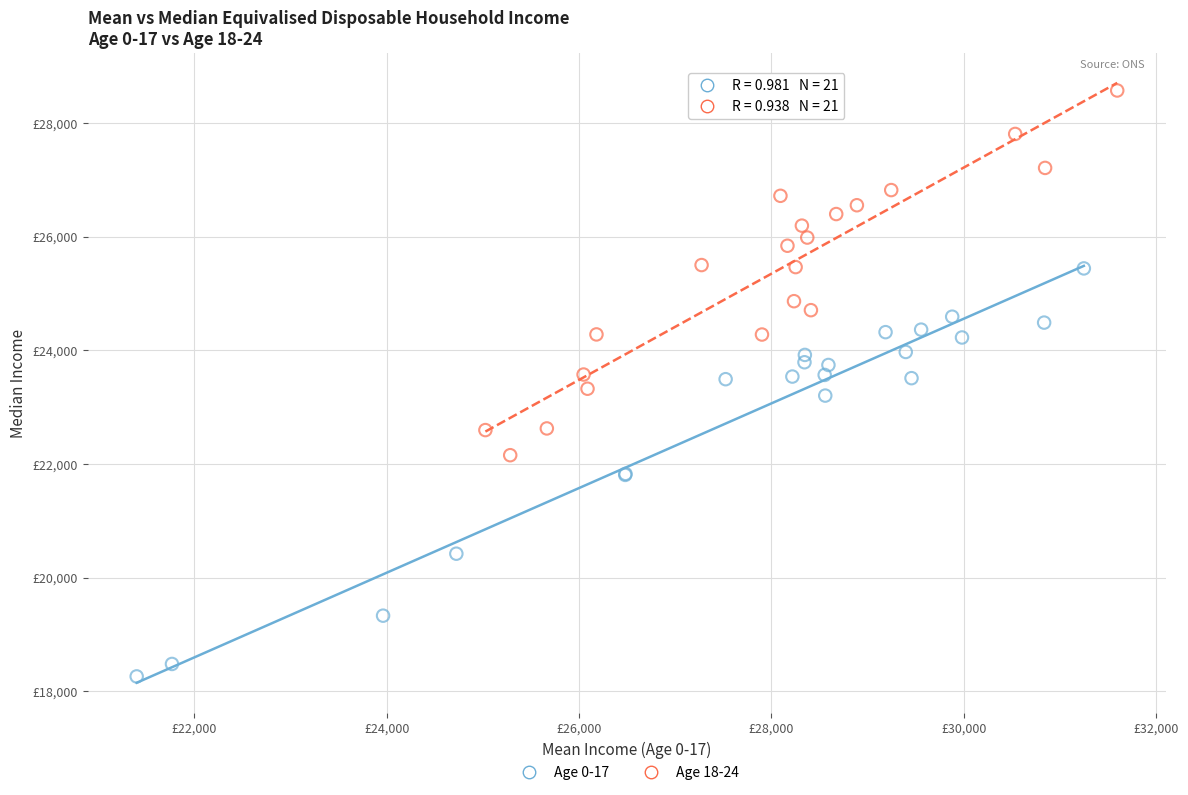

What are all the series names shown in the legend?

Age 0-17, Age 18-24